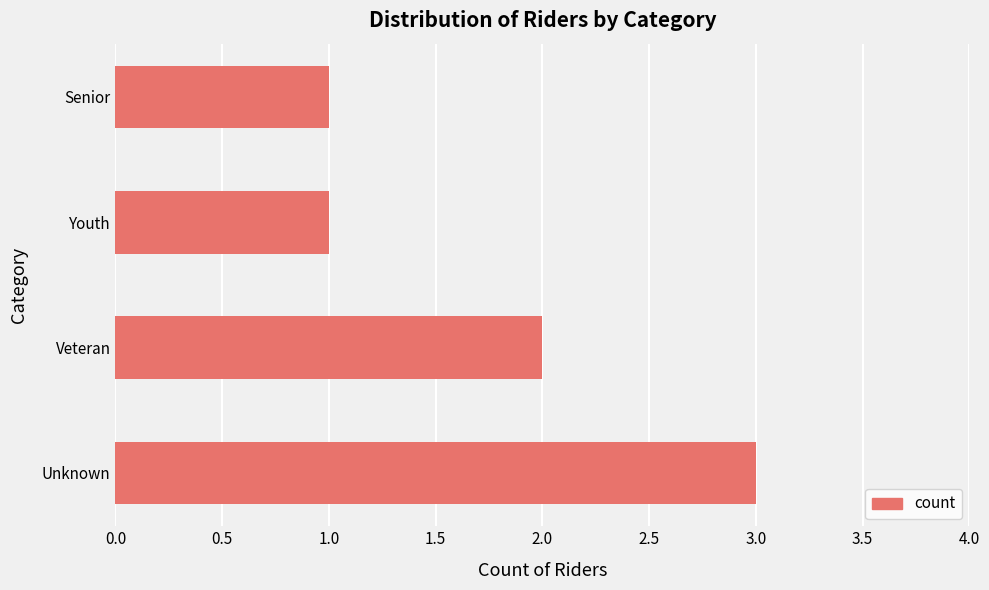

Reading bottom to top, transcribe all the data shown in this chart.

Unknown=3	Veteran=2	Youth=1	Senior=1